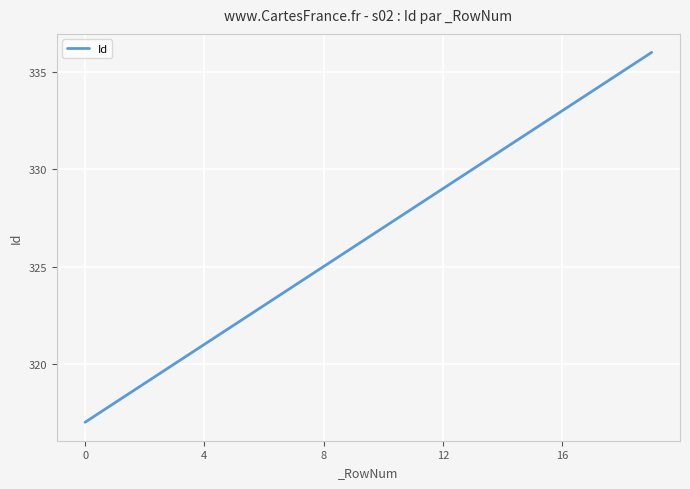

What is the difference between the maximum and minimum values?

19